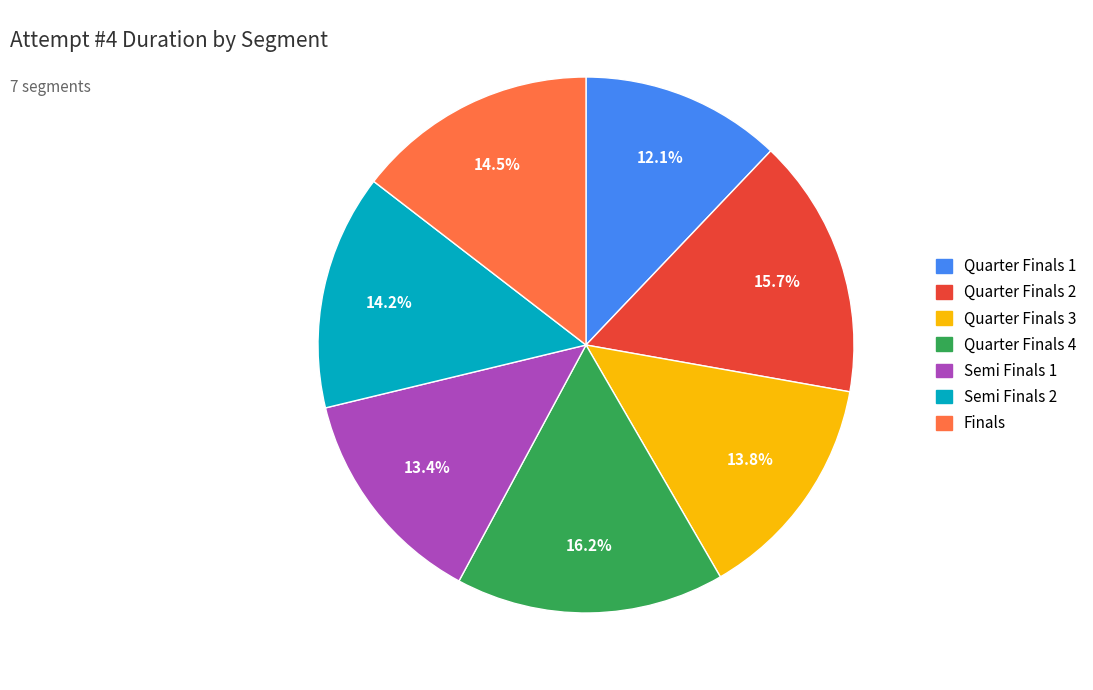

What percentage is the Semi Finals 2 slice, to the nearest percent?

14%